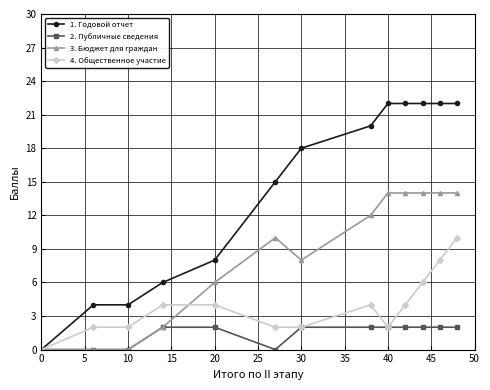

What is the approximate value of 2. Публичные сведения at 20?

2